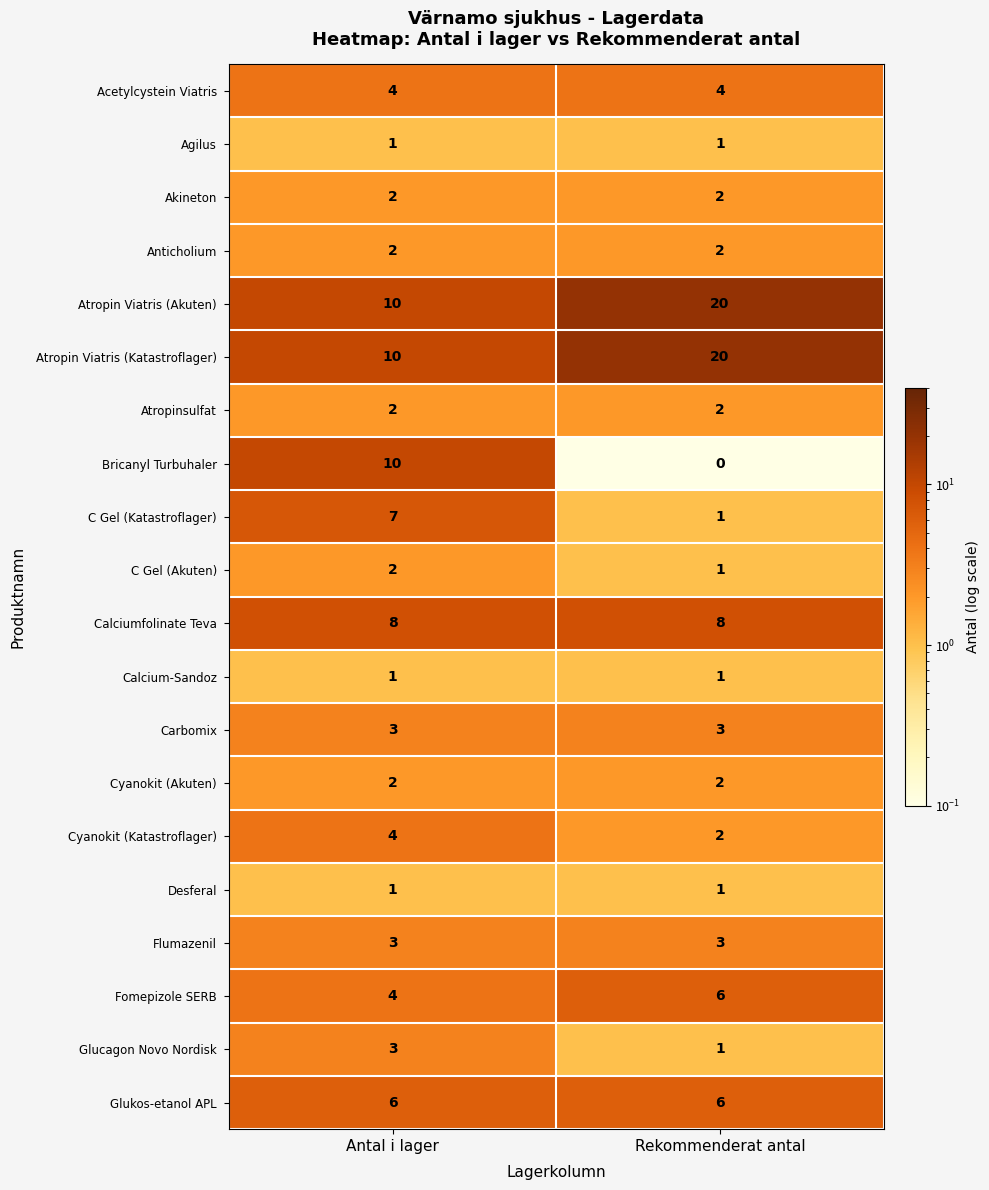

Read the Calciumfolinate Teva value at Antal i lager.

8